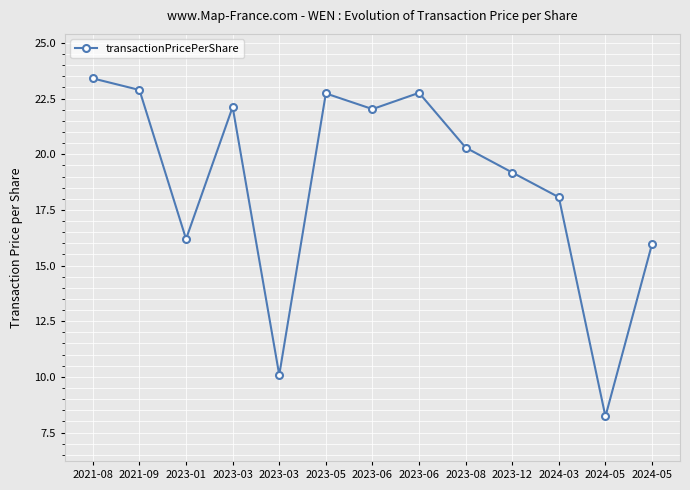

How many lines are shown in the chart?

1